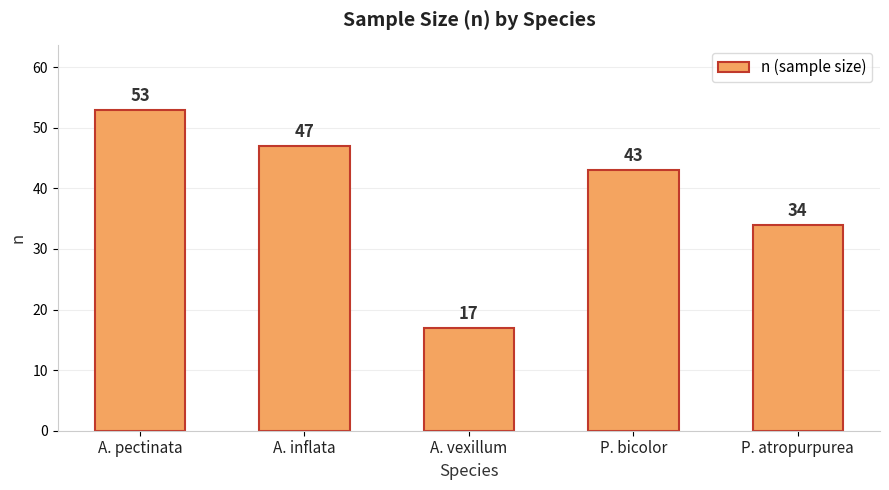

What is the approximate value at P. bicolor, to the nearest 10?

40